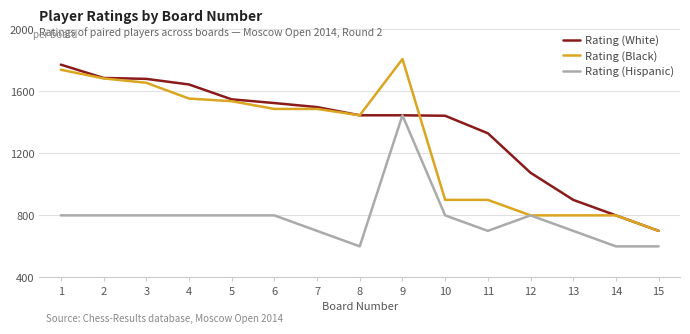

What is the minimum value for Rating (Hispanic)?

600